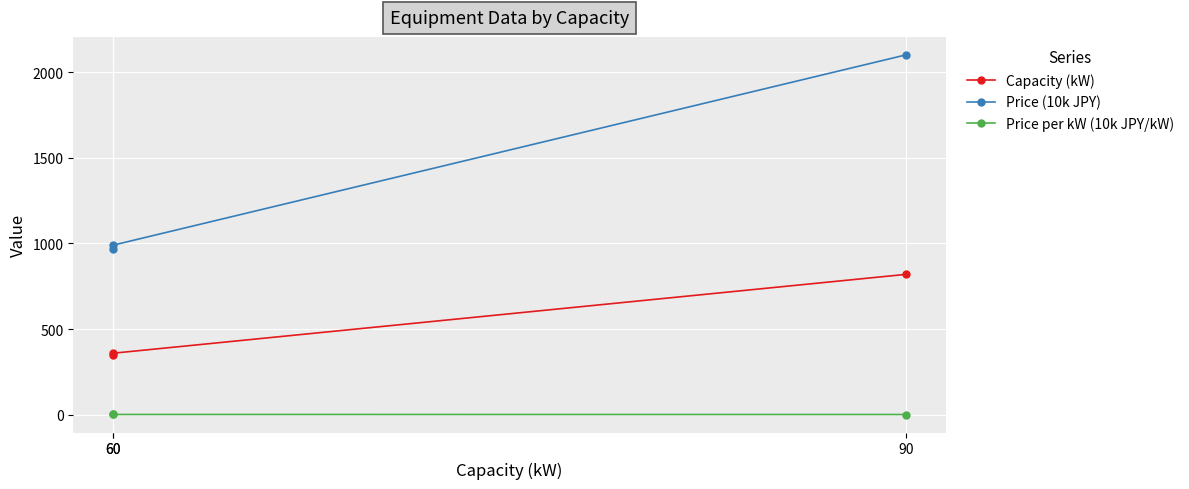

Reading left to right, extract all data points from this chart.

Capacity (kW): 60=350.0	60=360.0	90=820.0
Price (10k JPY): 60=970.0	60=990.0	90=2100.0
Price per kW (10k JPY/kW): 60=2.8	60=2.8	90=2.6